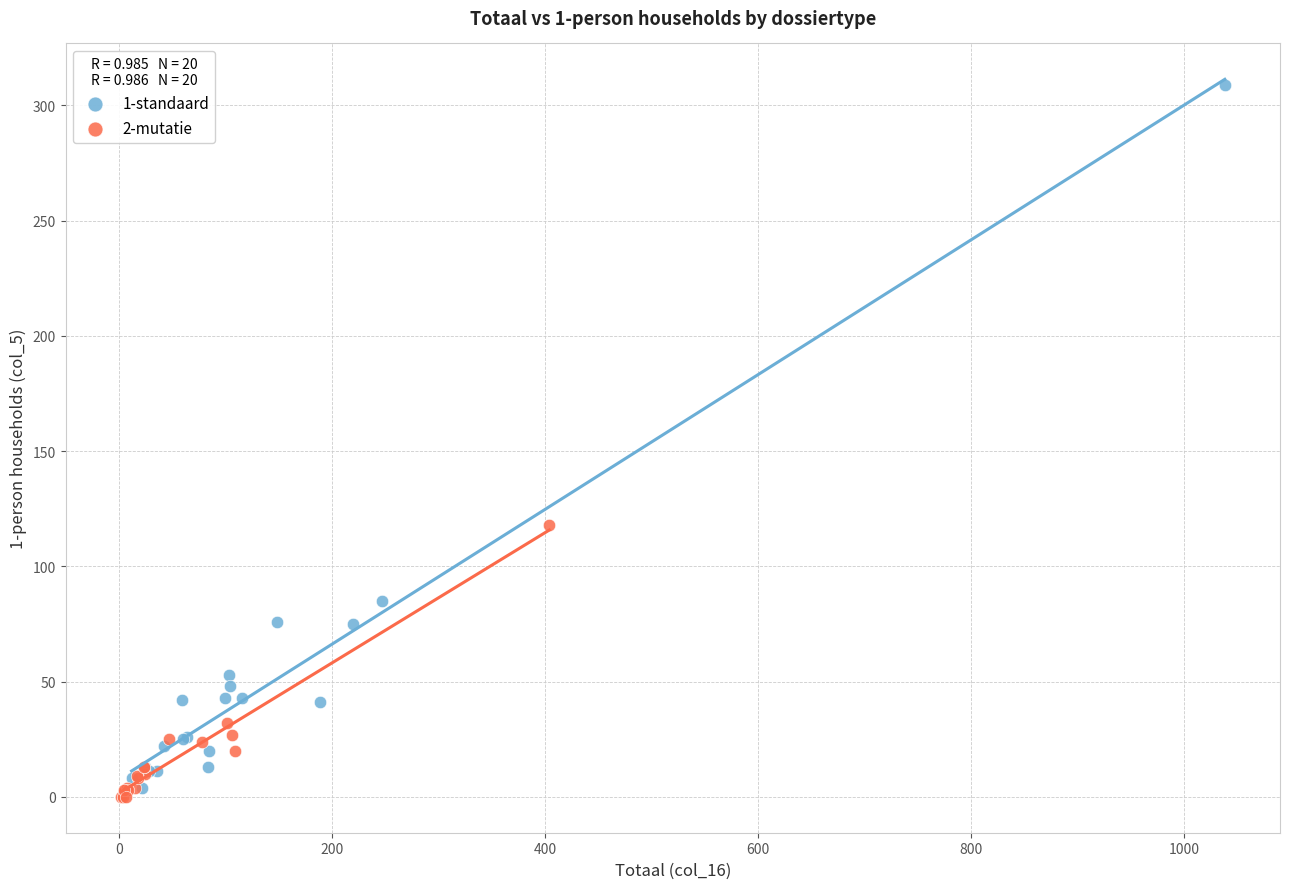

What are all the series names shown in the legend?

1-standaard, 2-mutatie